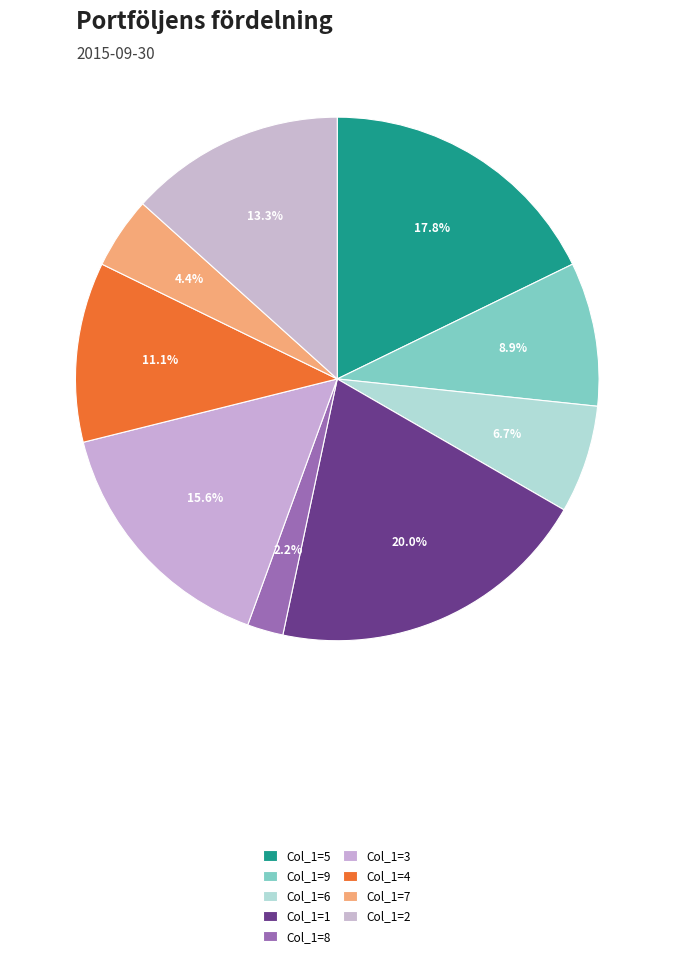

Which slice is the smallest?

8